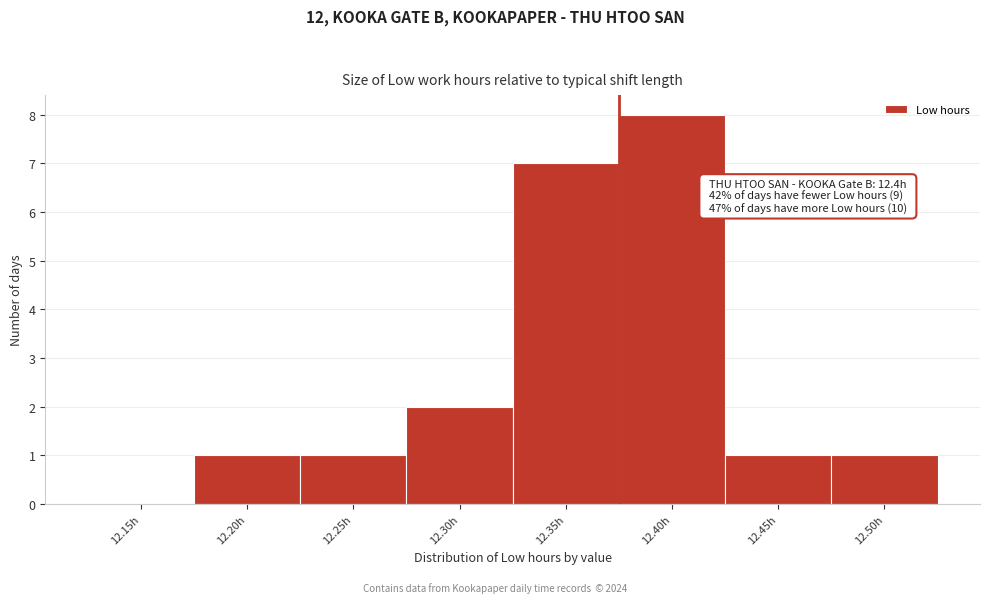

Reading left to right, transcribe all the data shown in this chart.

12.15h=0	12.20h=1	12.25h=1	12.30h=2	12.35h=7	12.40h=8	12.45h=1	12.50h=1